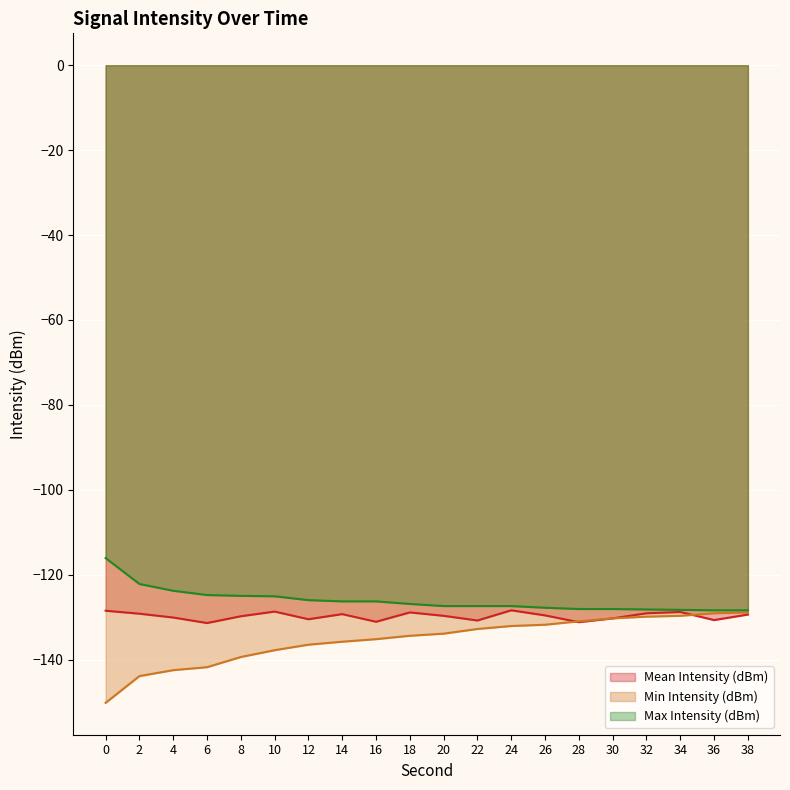

How many values in the Mean Intensity (dBm) series exceed -129?

5